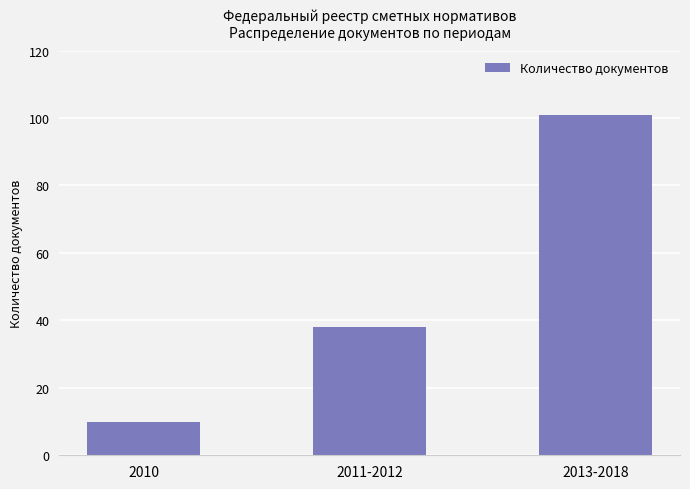

Is it true that the value at 2010 is 14?

False